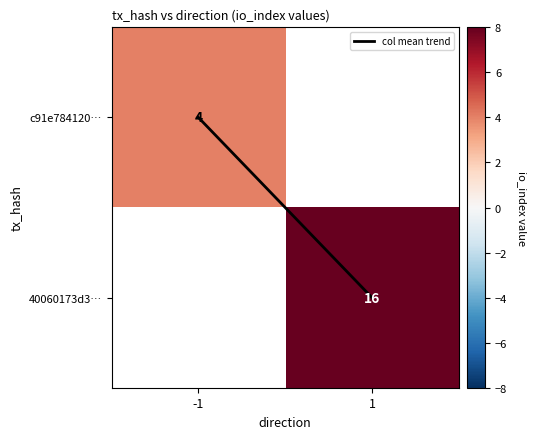

Rank the categories by 40060173d3… value from highest to lowest.

-1, 1